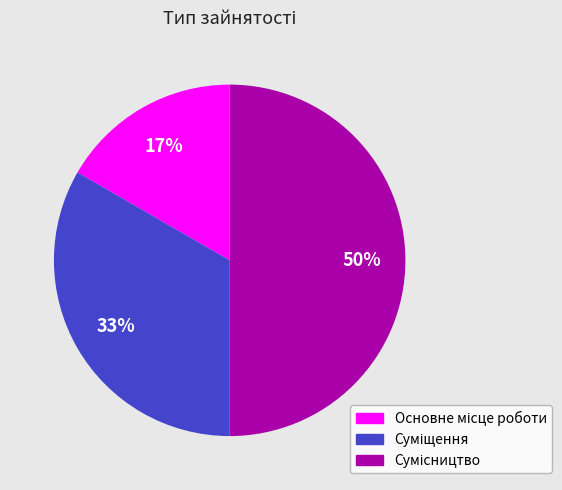

Count the number of slices in the pie.

3